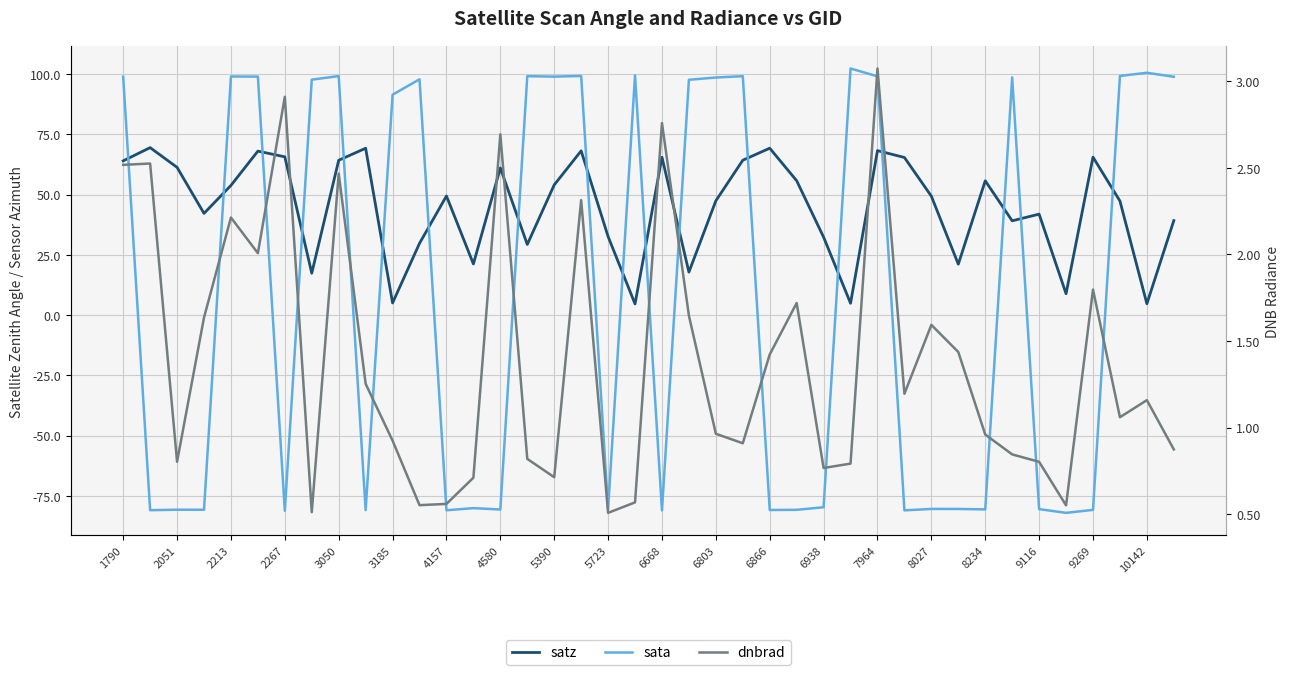

How many times do satz and sata cross each other?

18